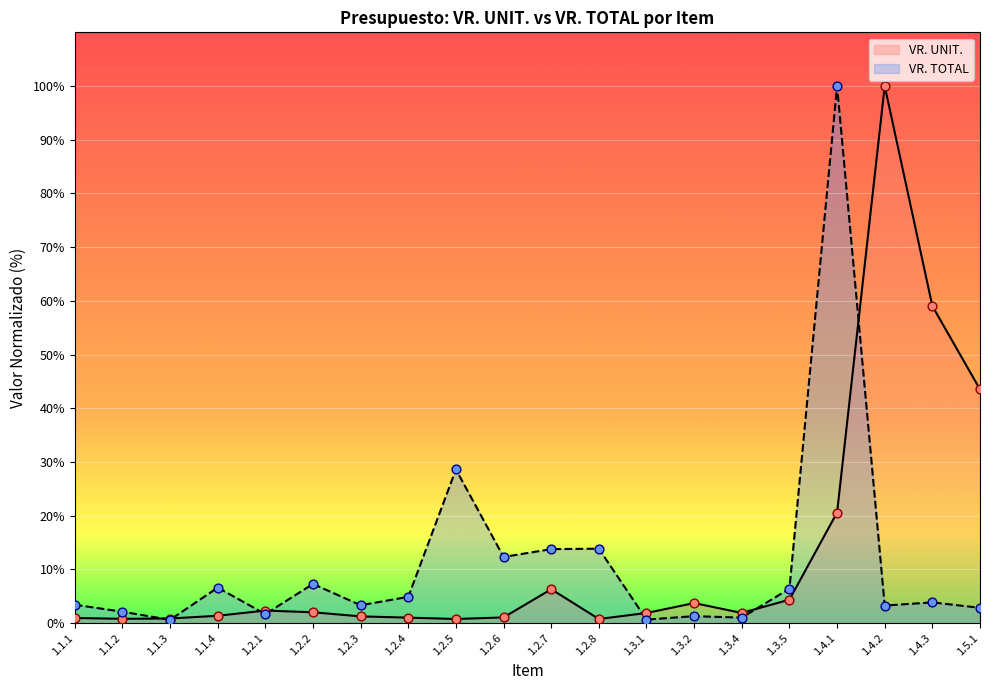

What are all the series names shown in the legend?

VR. UNIT., VR. TOTAL